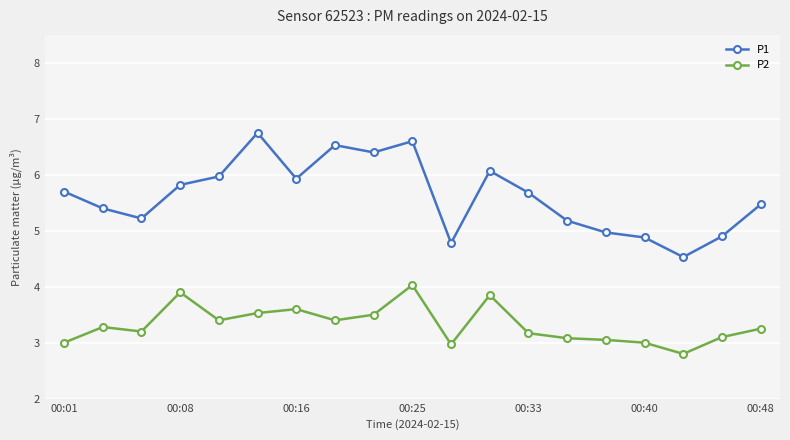

What is the average value of the P2 series?

3.3